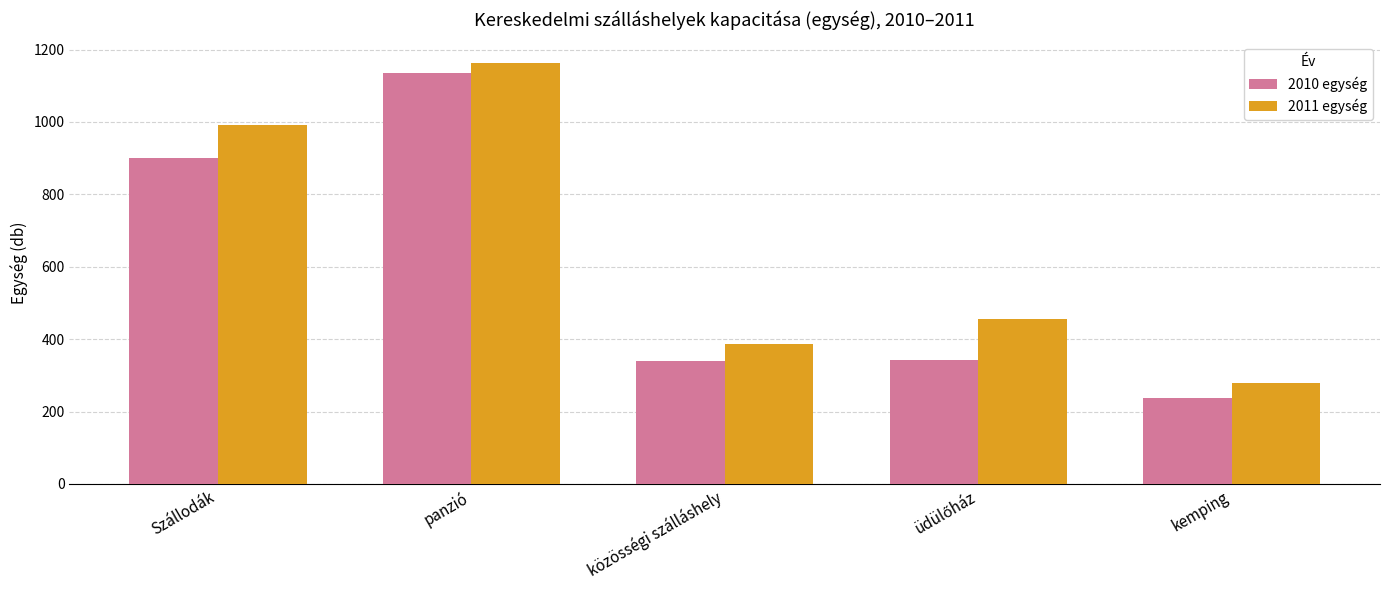

List the series in order of their peak value, lowest first.

2010 egység, 2011 egység